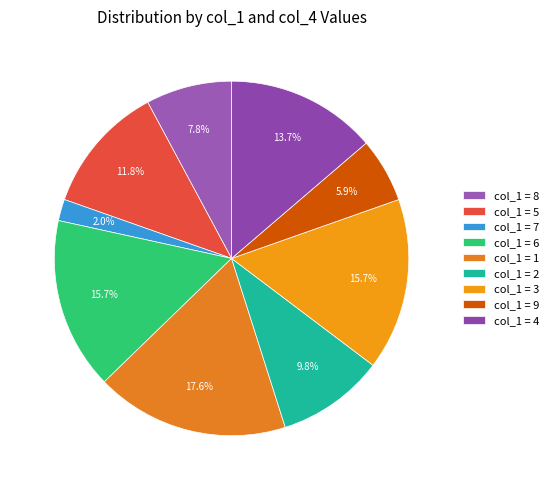

How many slices are in this pie chart?

9